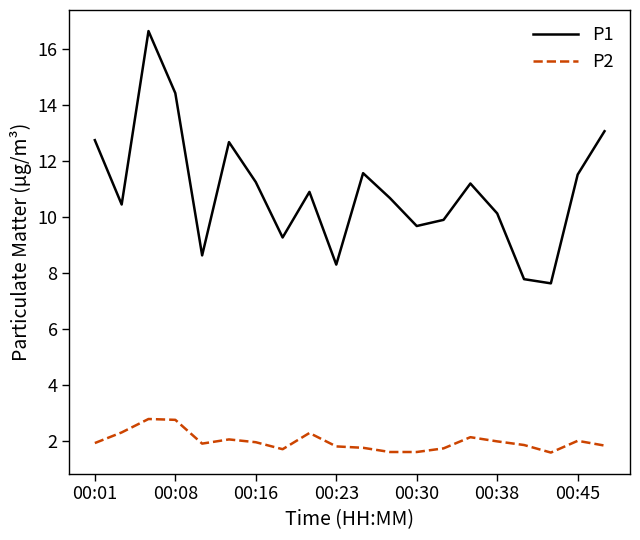

True or false: P2 and P1 cross at least once.

False